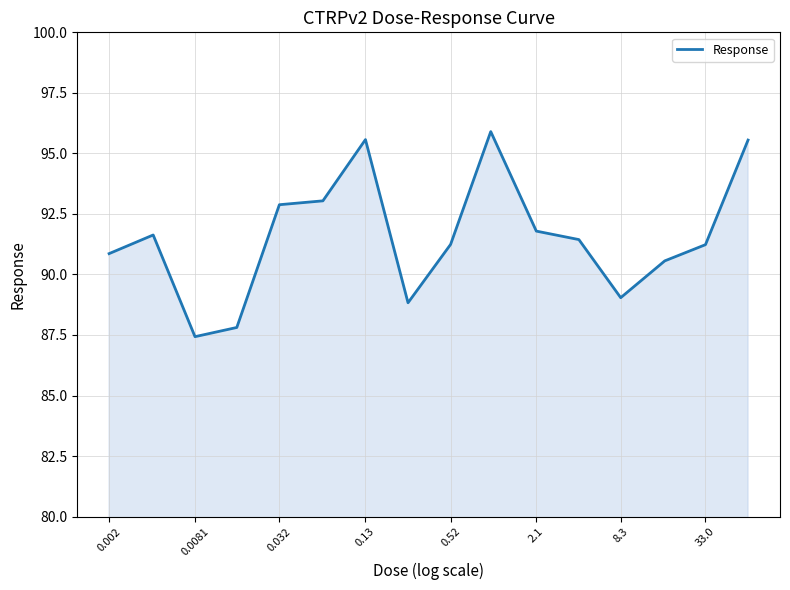

What is the greatest value displayed?

95.9